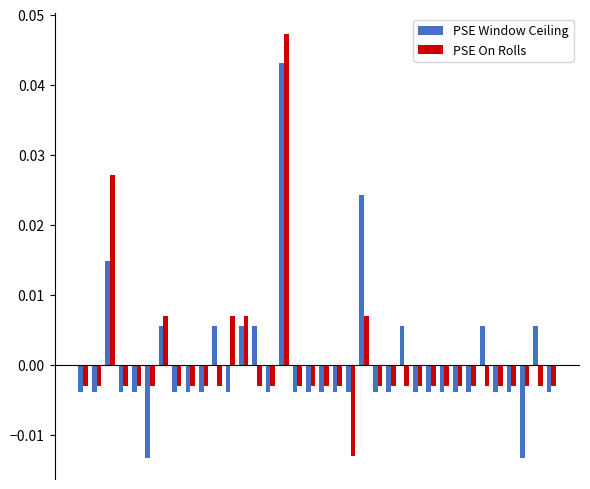

List the series in order of their peak value, lowest first.

PSE Window Ceiling, PSE On Rolls